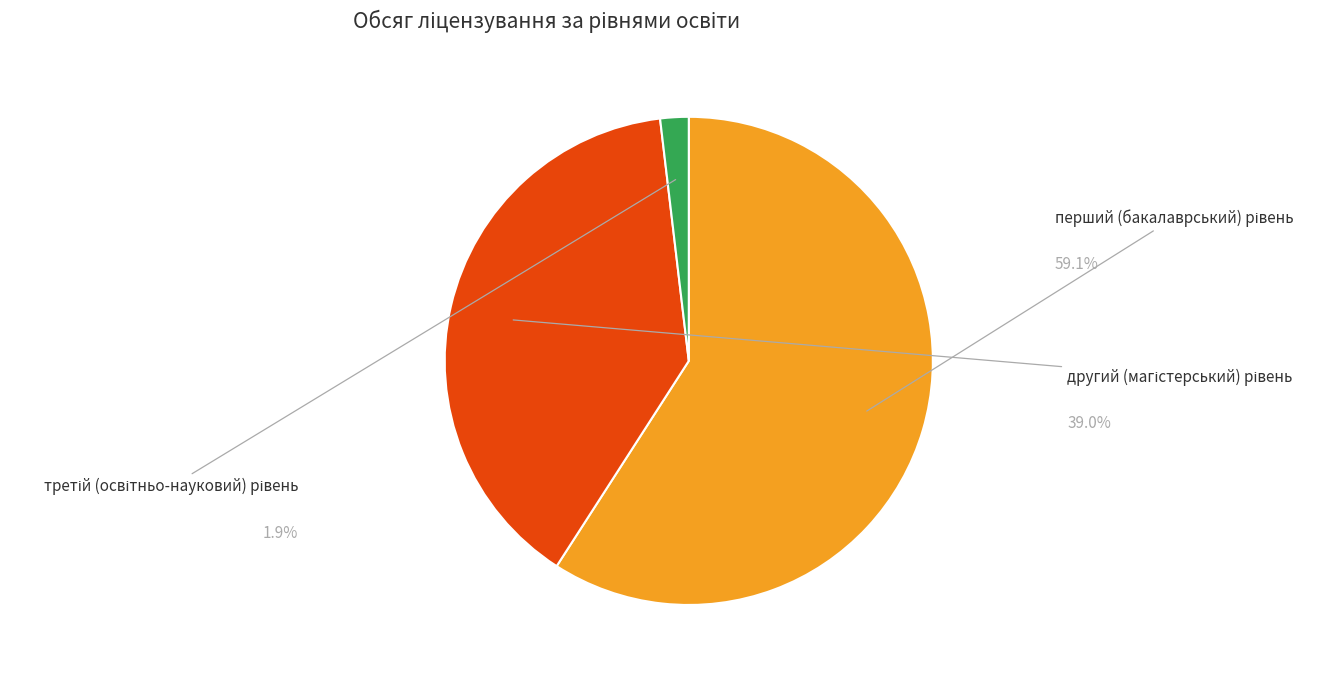

Does any single category account for the majority?

Yes